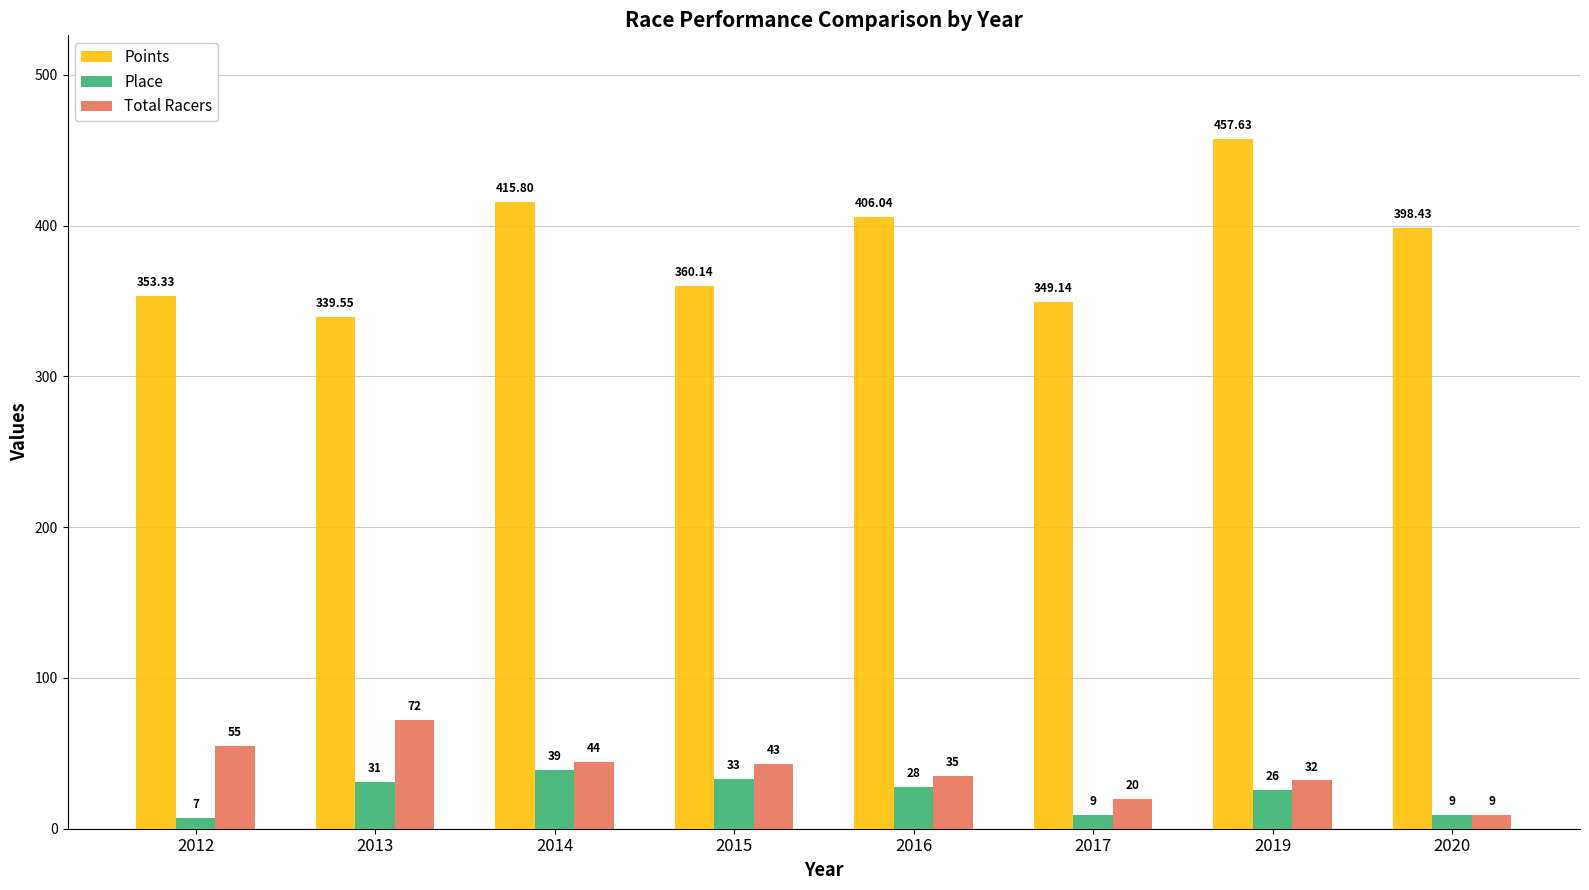

List the series in order of their peak value, lowest first.

Place, Total Racers, Points